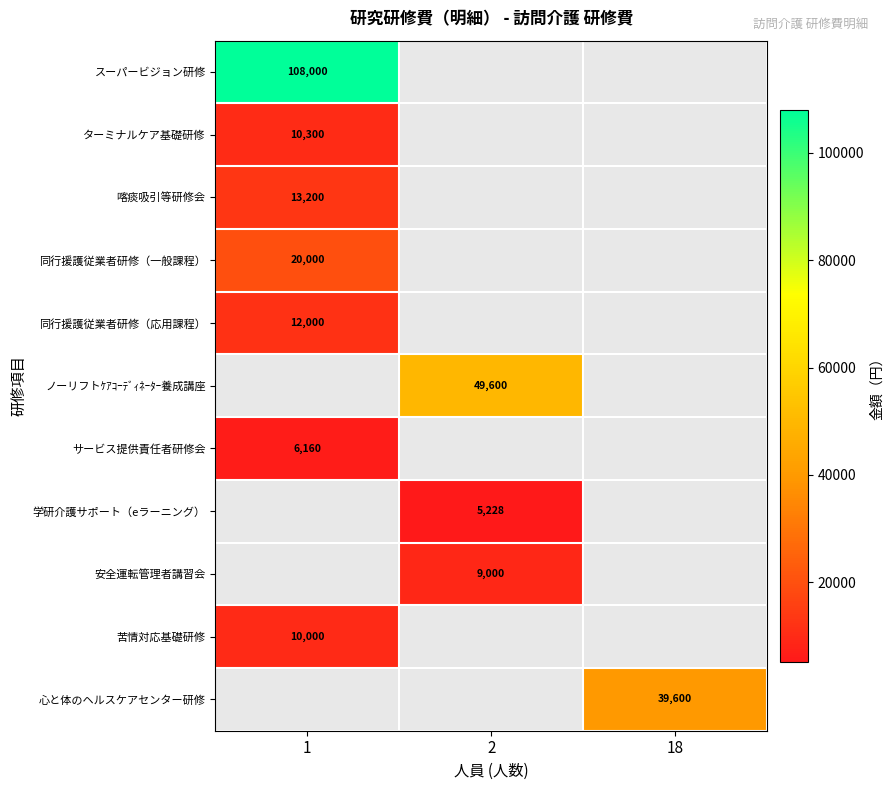

The 同行援護従業者研修（応用課程） series shows 8400 at 1. True or false?

False